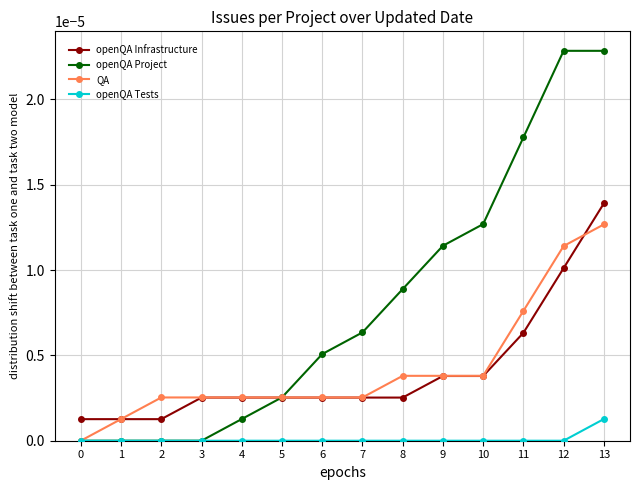

What are all the series names shown in the legend?

openQA Infrastructure, openQA Project, QA, openQA Tests